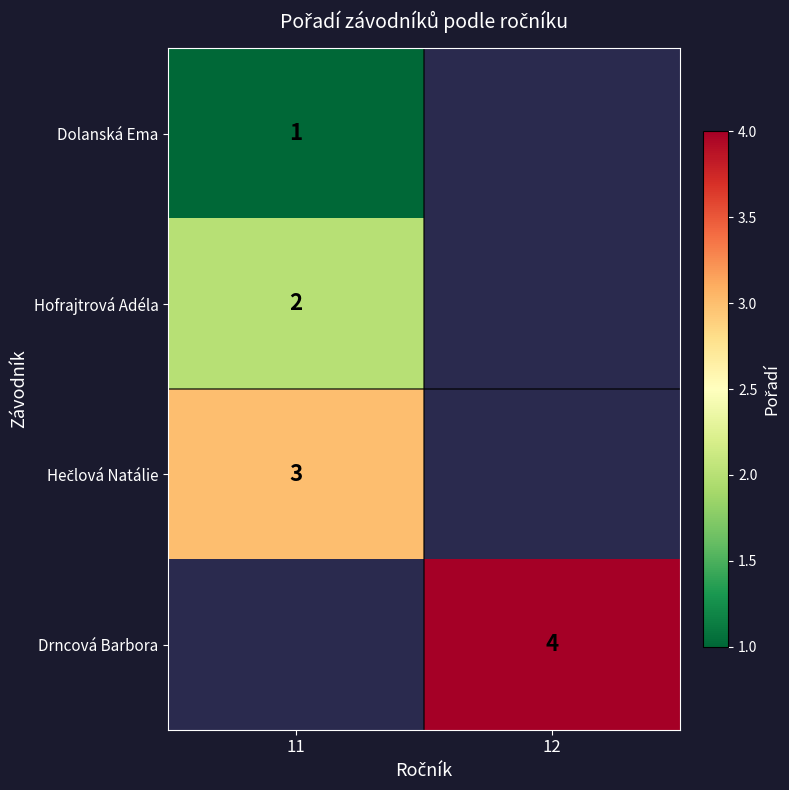

The Drncová Barbora series shows 4 at 12. True or false?

True